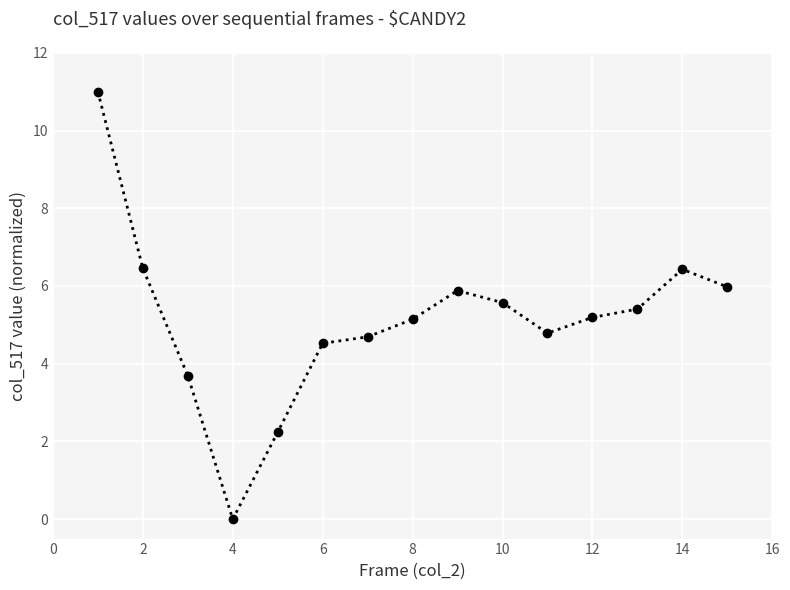

Does the chart display data point markers on the line(s)?

Yes